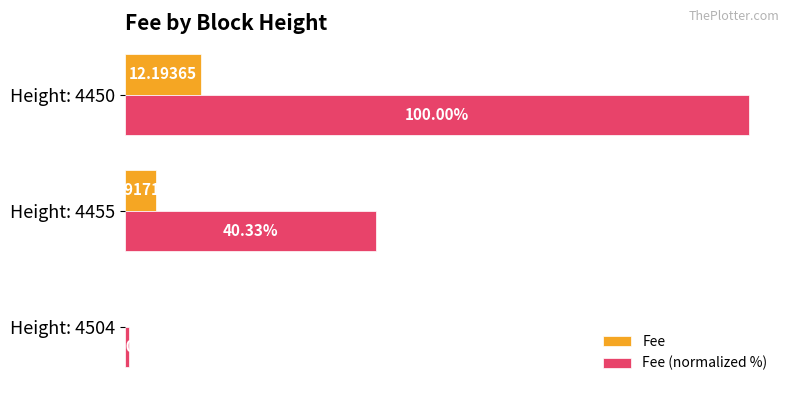

Is the value of Fee at Height: 4450 greater than the value of Fee (normalized %) at Height: 4450?

No